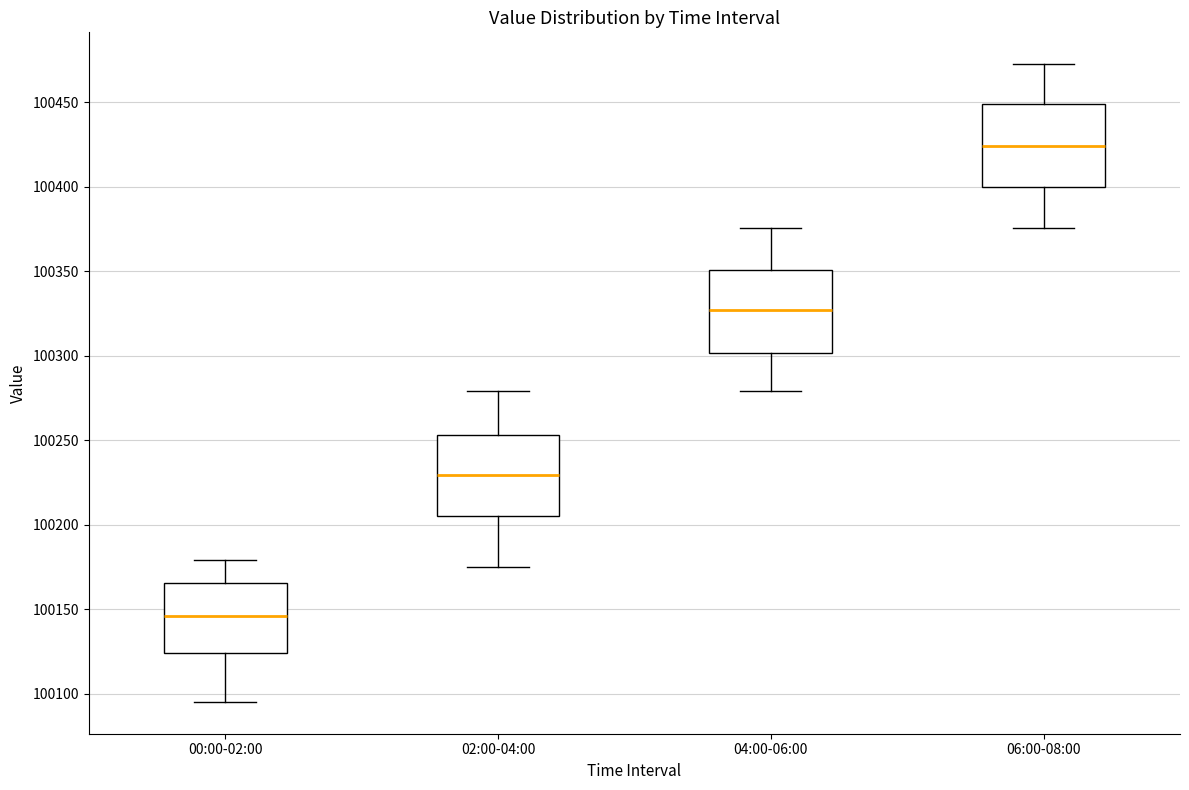

Reading left to right, transcribe this box plot: for each box, give where its median line is, the range the box spans, and where its two whiskers end, as read against the y-axis. The values are not printed on the chart, so give them approximately, as read against the axis.

00:00-02:00: median 100145, box 100125 to 100165, whiskers 100095 to 100180
02:00-04:00: median 100230, box 100205 to 100255, whiskers 100175 to 100280
04:00-06:00: median 100325, box 100300 to 100350, whiskers 100280 to 100375
06:00-08:00: median 100425, box 100400 to 100450, whiskers 100375 to 100470